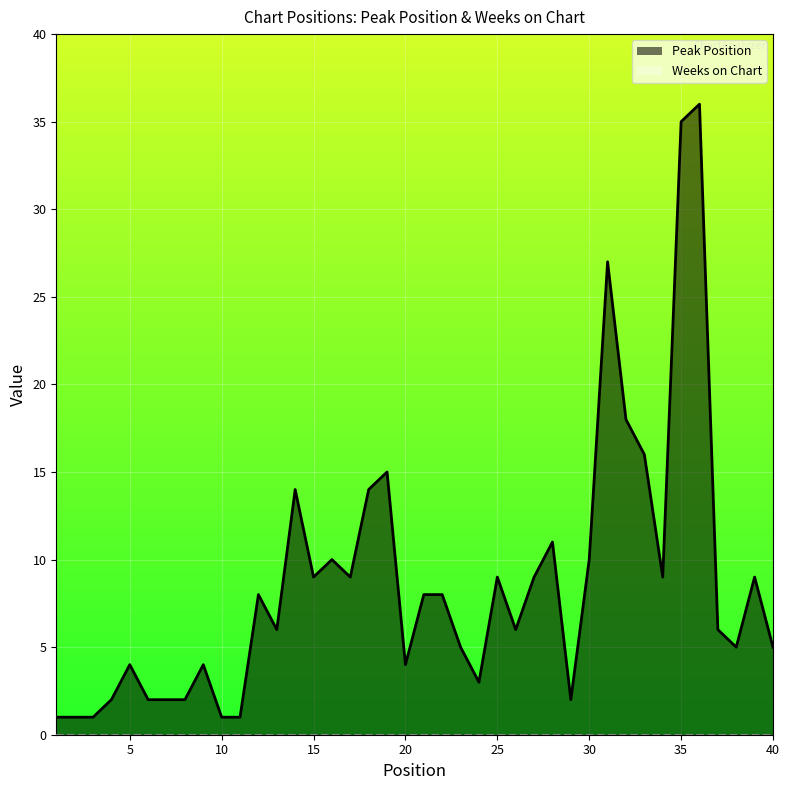

How many categories are shown in the chart?

40